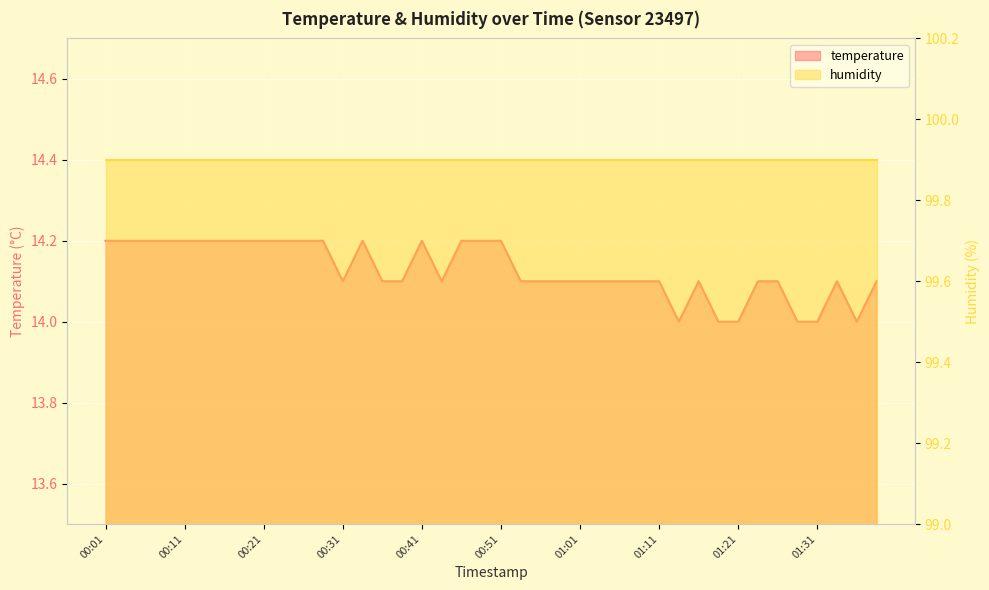

Count the number of values greater than 14.

34